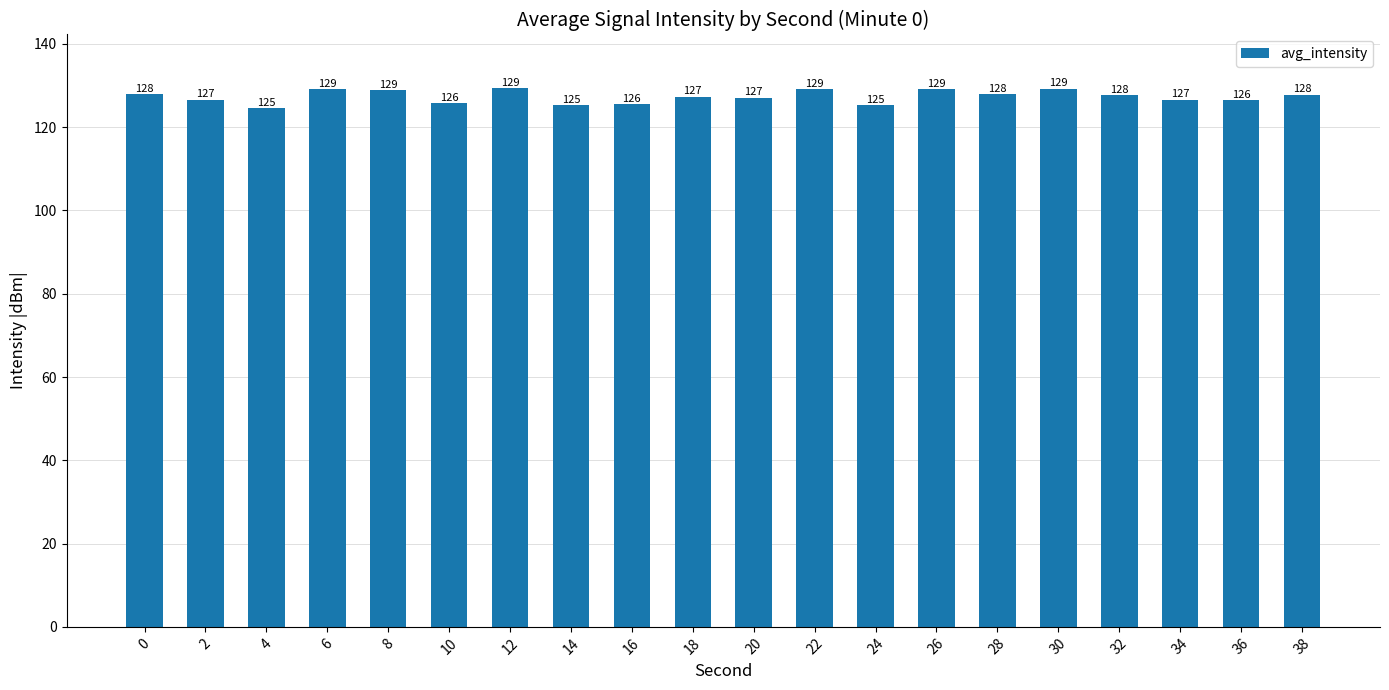

Which has a higher value, 18 or 32?

32